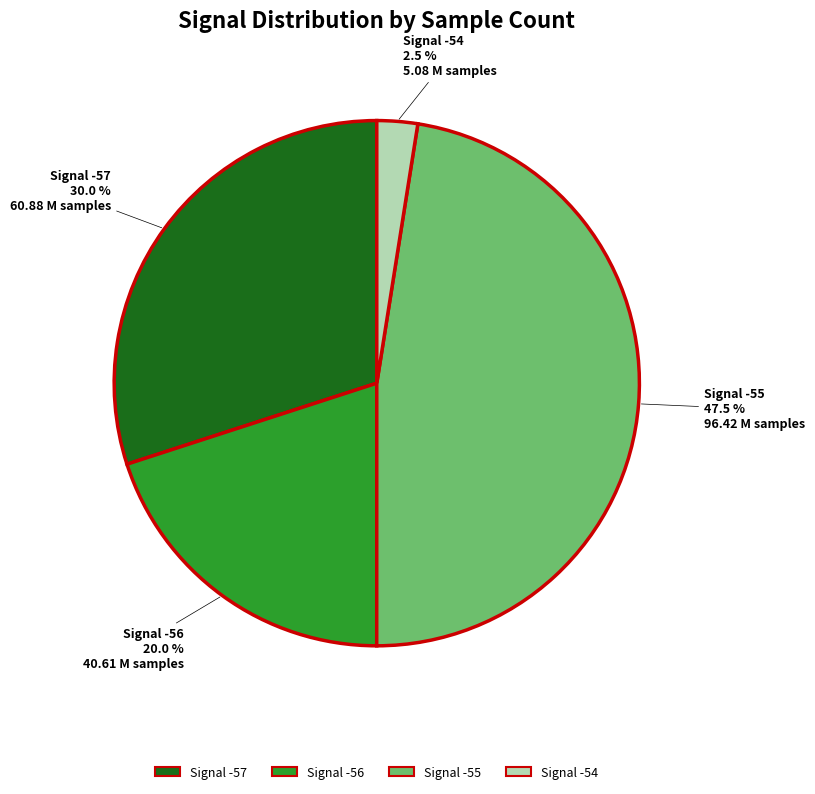

Does any single category account for the majority?

No